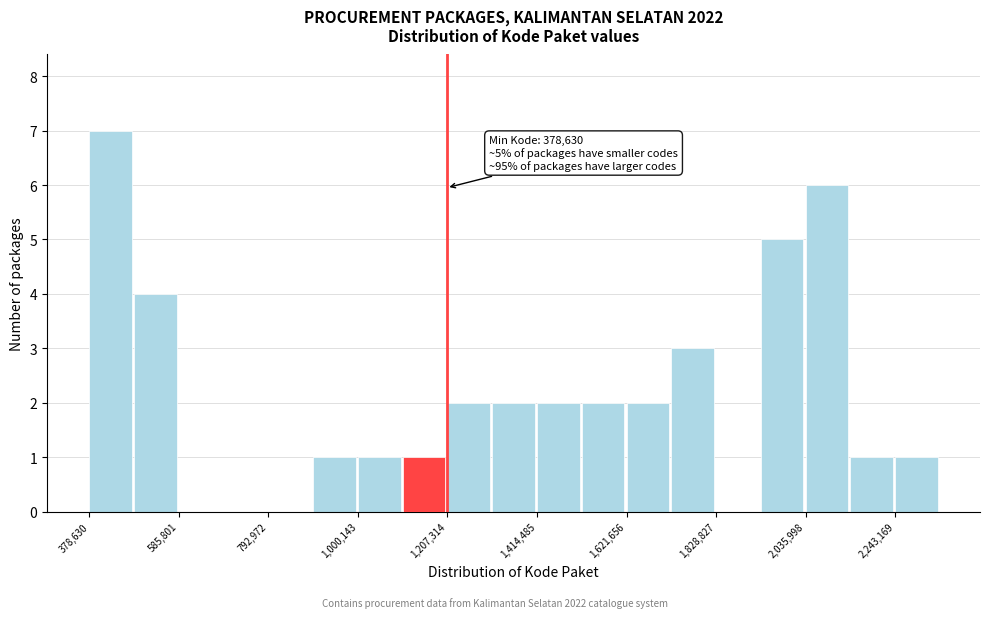

Read against the x-axis, roughly where is the centre of the tallest bar?

450000